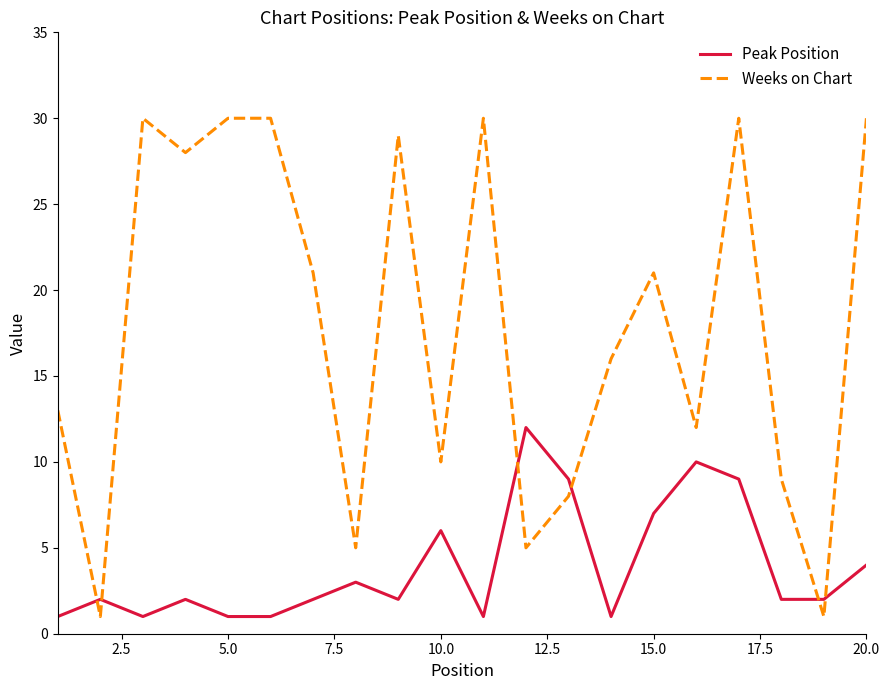

Rank the series by their maximum value, from highest to lowest.

Weeks on Chart, Peak Position